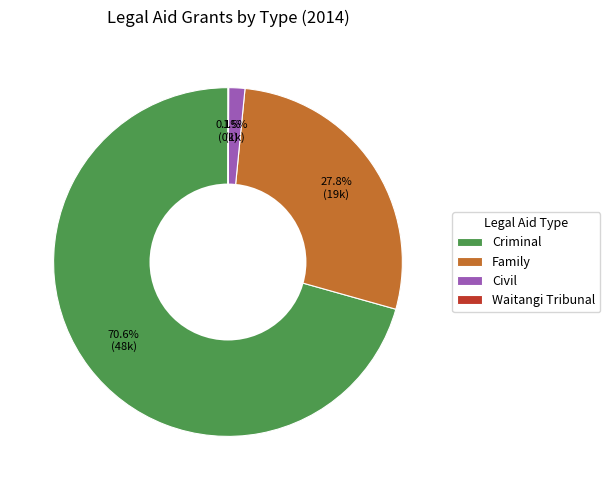

Is the sum of Civil and Family greater than half?

No